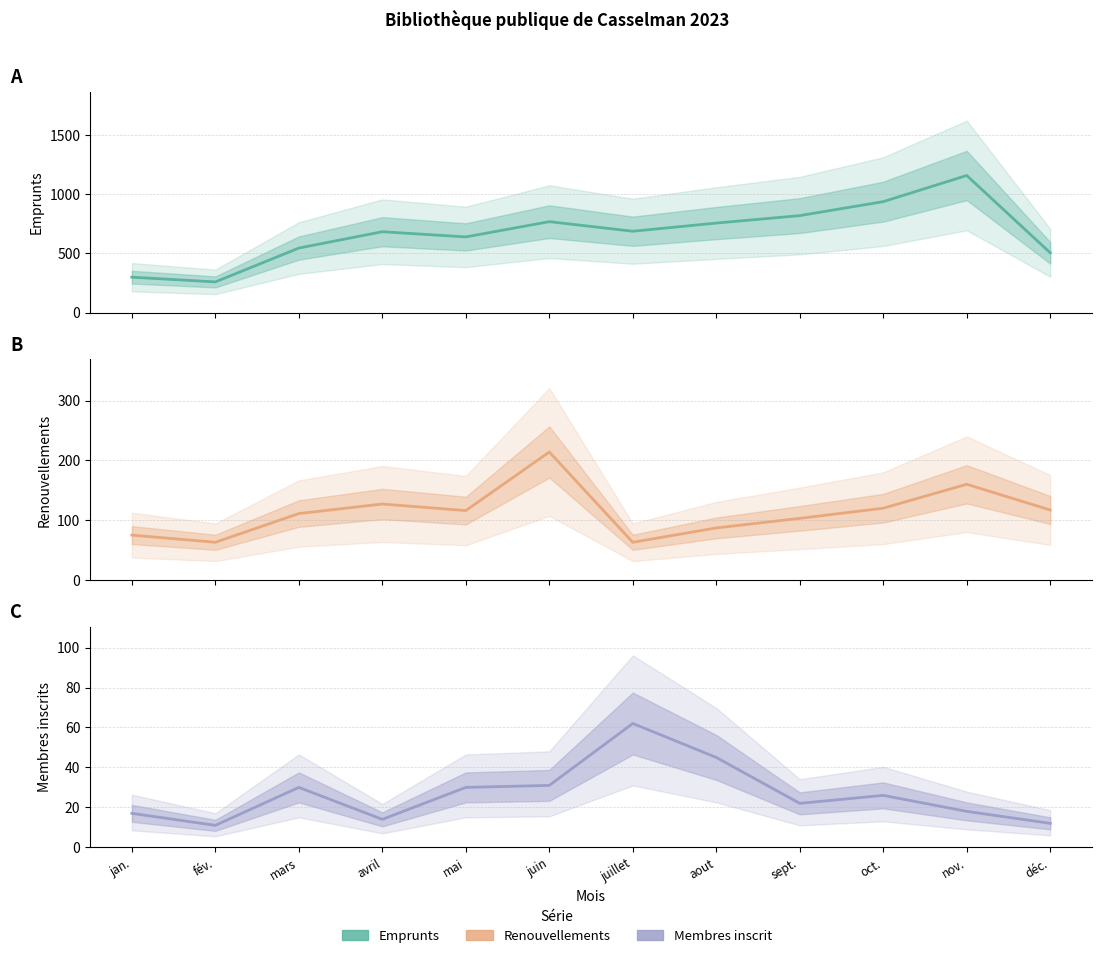

Is the value of Membres inscrit at fév. greater than the value of Emprunts at sept.?

No